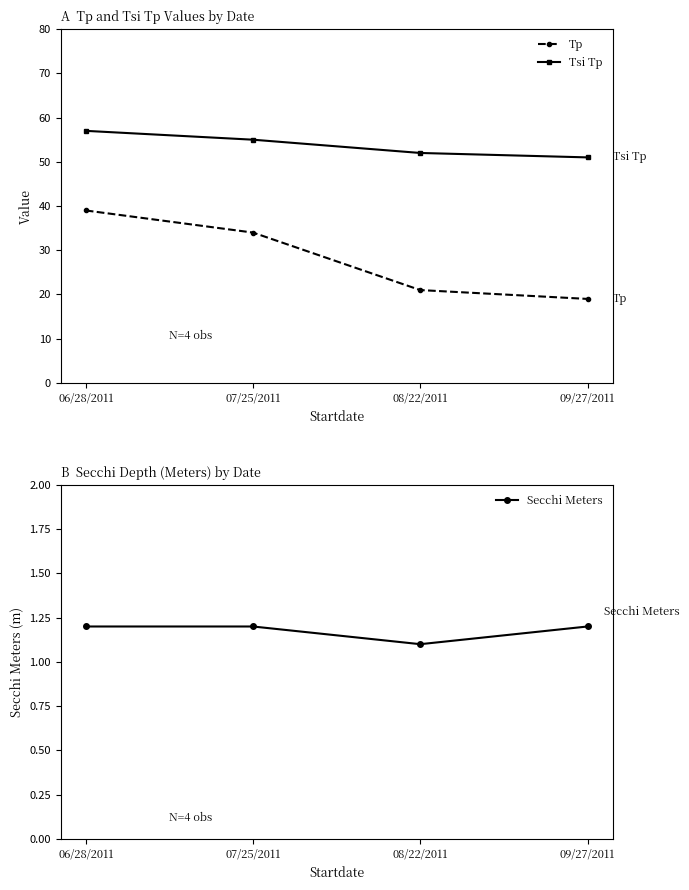

What is the value of the Secchi Meters point at the 1st from the left?

1.2